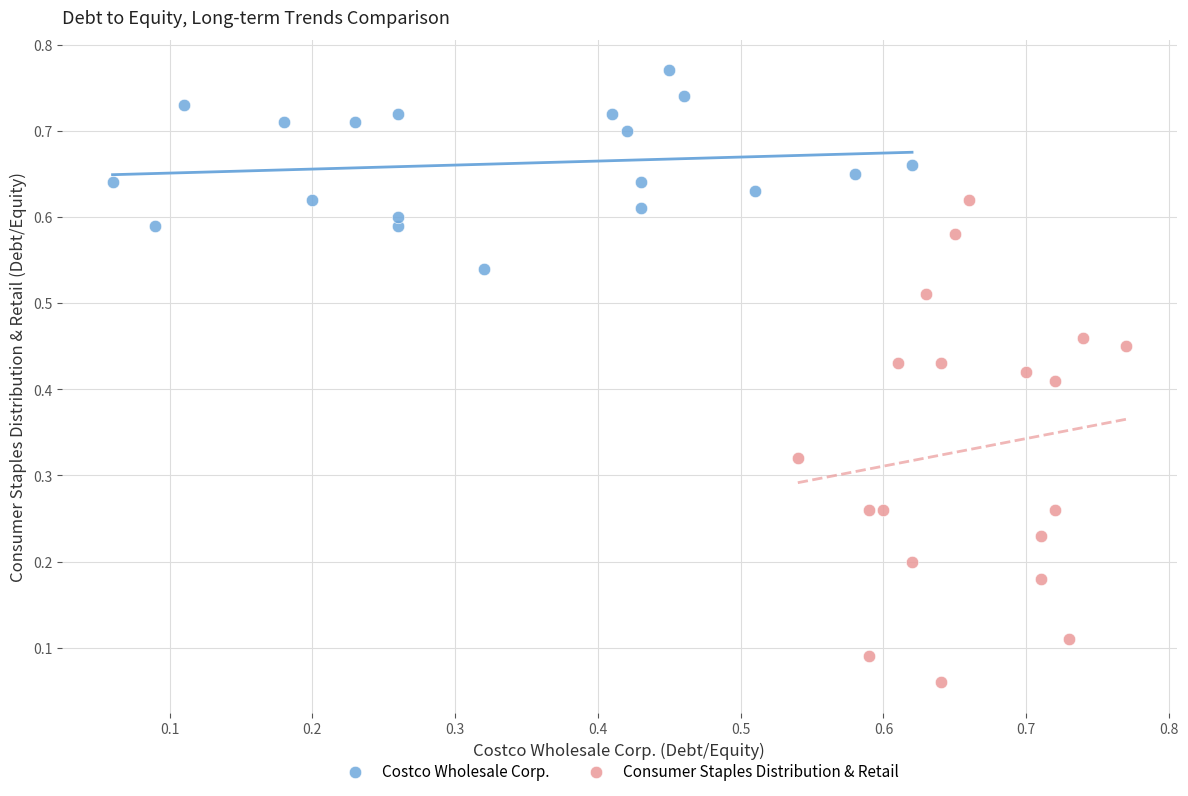

Which series has the largest Y range (max minus min)?

Consumer Staples Distribution & Retail